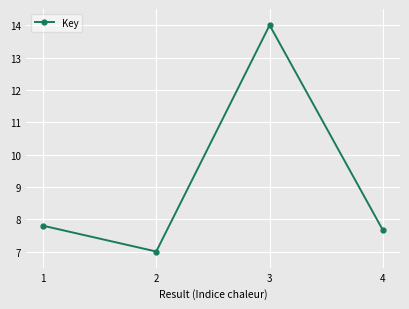

What is the change in value from 1 to 4?

-0.1